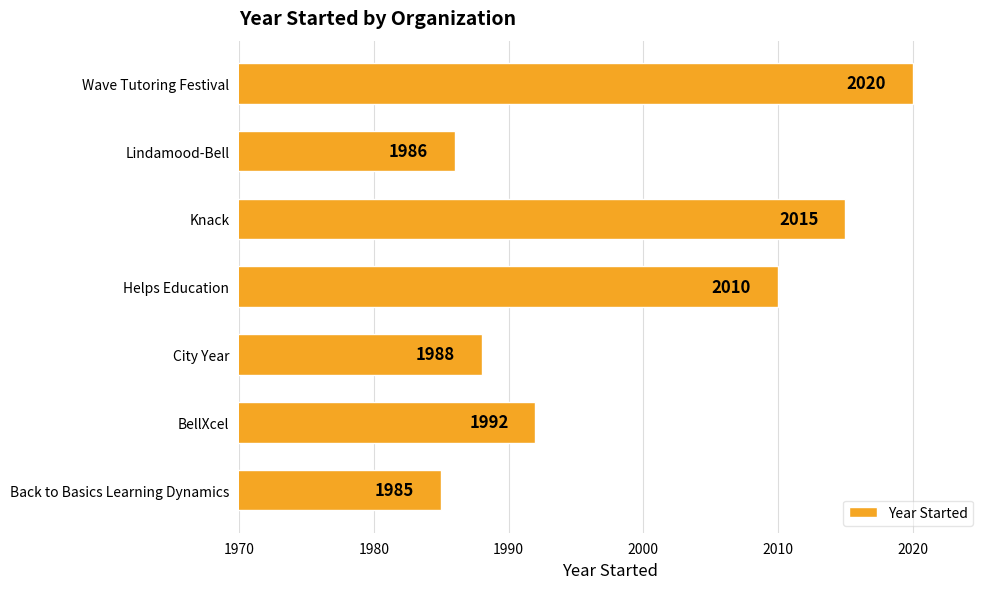

Which label corresponds to the largest value in the chart?

Wave Tutoring Festival